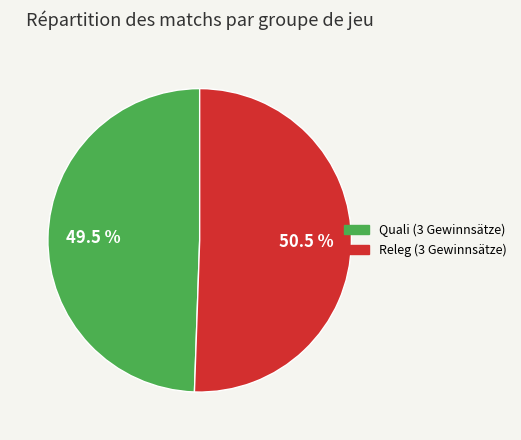

Is the sum of Quali (3 Gewinnsätze) and Releg (3 Gewinnsätze) greater than half?

Yes